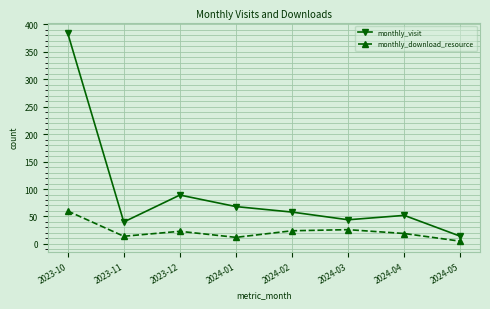

The monthly_visit series shows 22 at 2024-04. True or false?

False